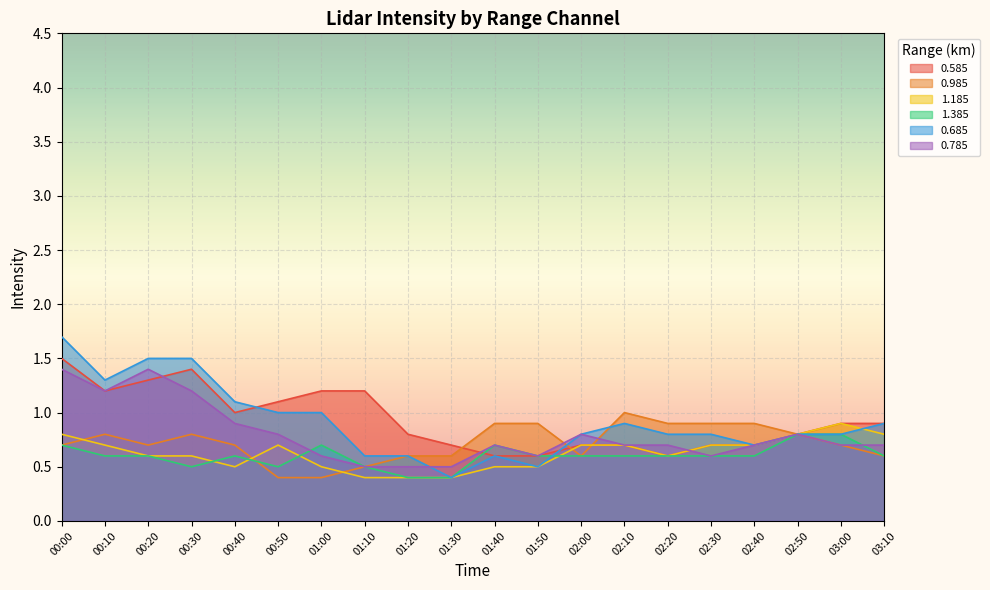

What is the average value of the 0.685 series?

0.9